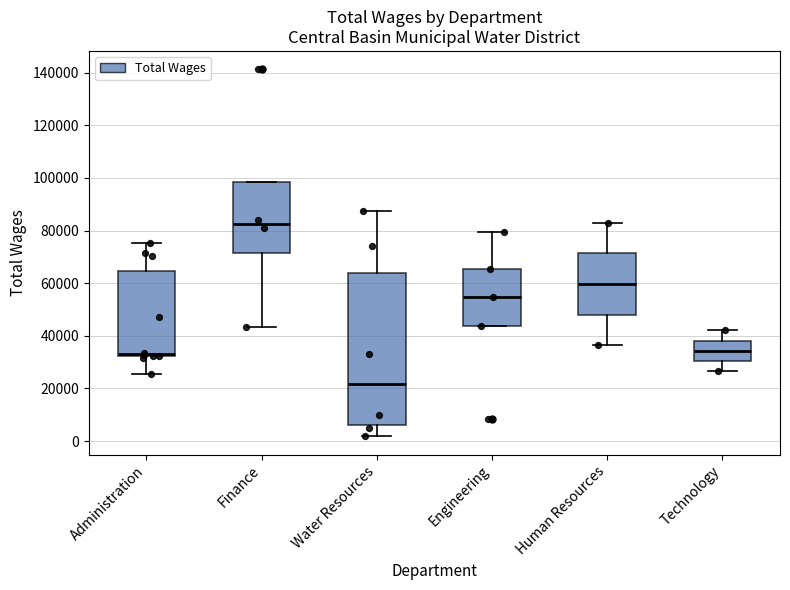

Reading left to right, read every box against the y-axis: the position of its median line, the range the box covers, and the ends of its whiskers. The values are not printed on the chart, so give them approximately, as read against the axis.

Administration: median 34000, box 32000 to 64000, whiskers 26000 to 76000
Finance: median 82000, box 72000 to 98000, whiskers 44000 to 98000
Water Resources: median 22000, box 6000 to 64000, whiskers 2000 to 88000
Engineering: median 54000, box 44000 to 66000, whiskers 44000 to 80000
Human Resources: median 60000, box 48000 to 72000, whiskers 36000 to 82000
Technology: median 34000, box 30000 to 38000, whiskers 26000 to 42000